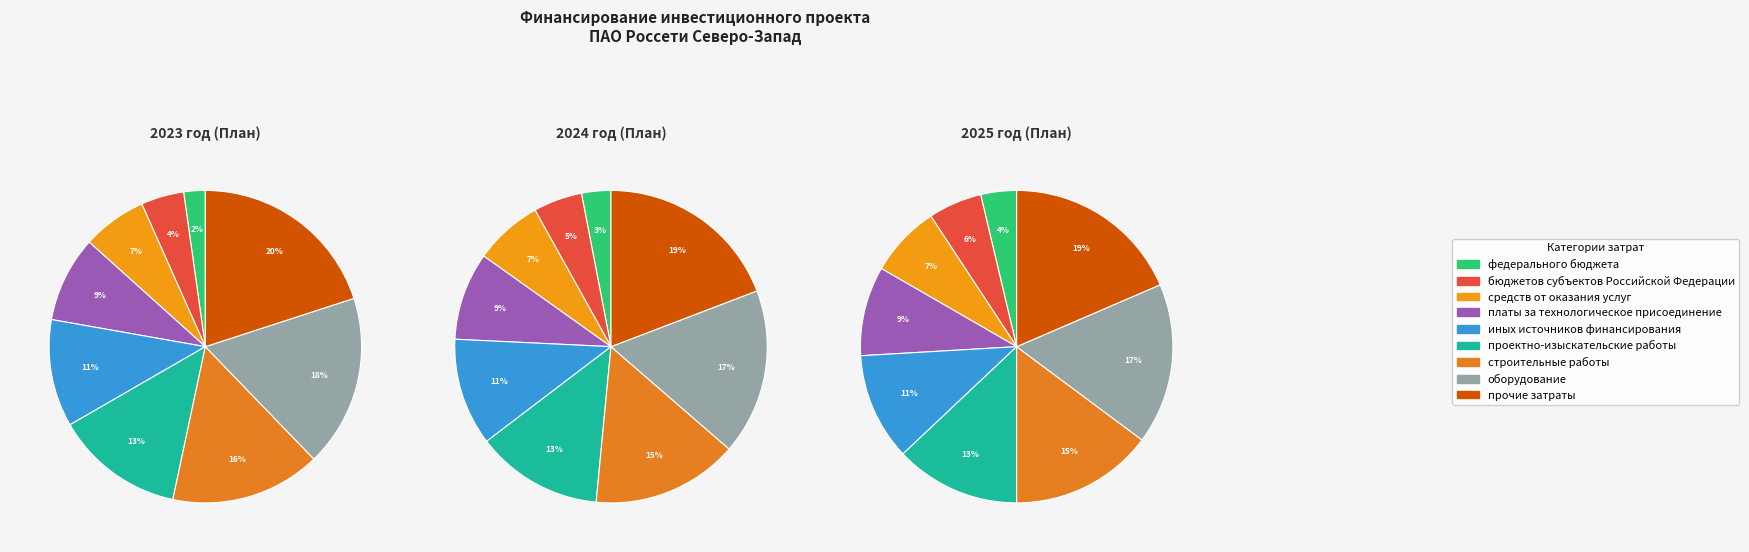

Is прочие затраты the majority of the pie?

No